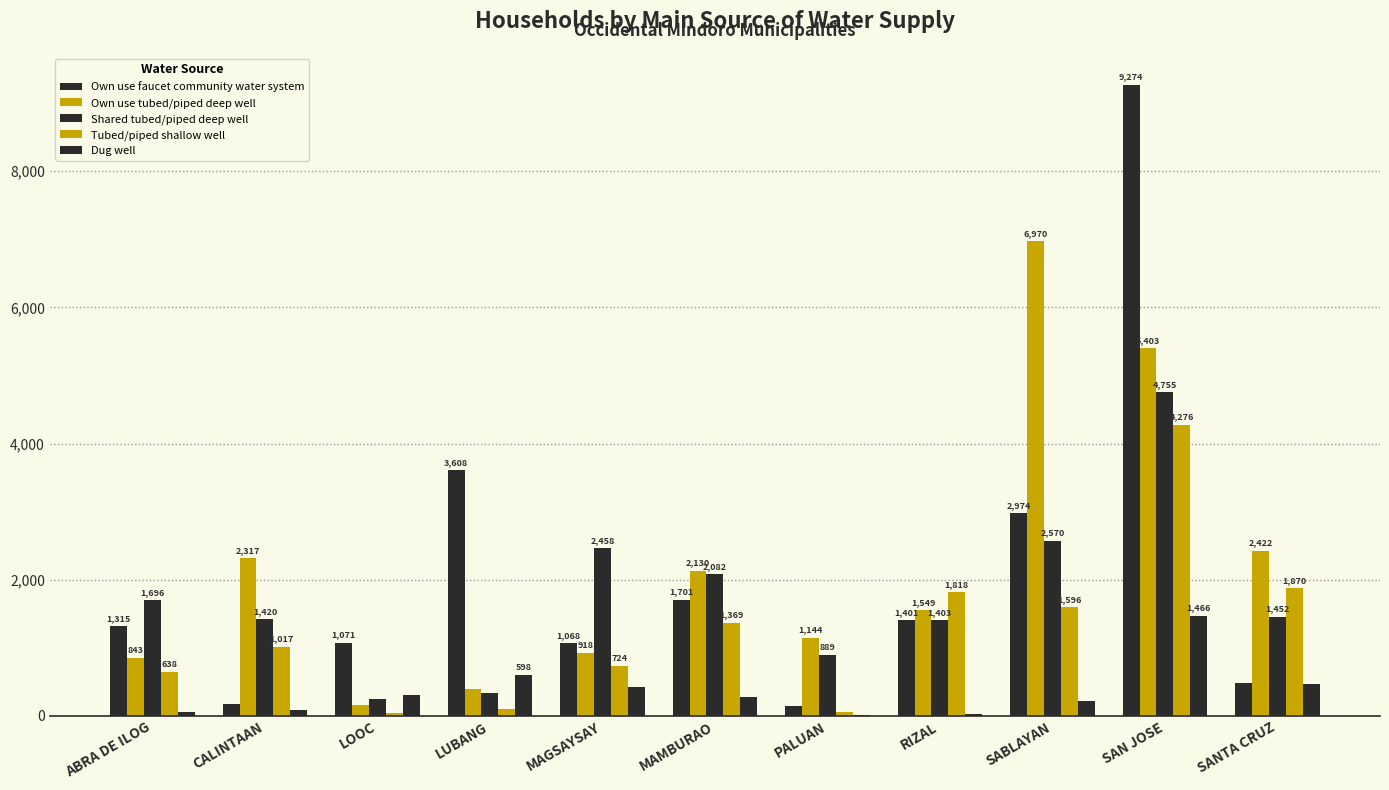

What is the average value of the Tubed/piped shallow well series?

1227